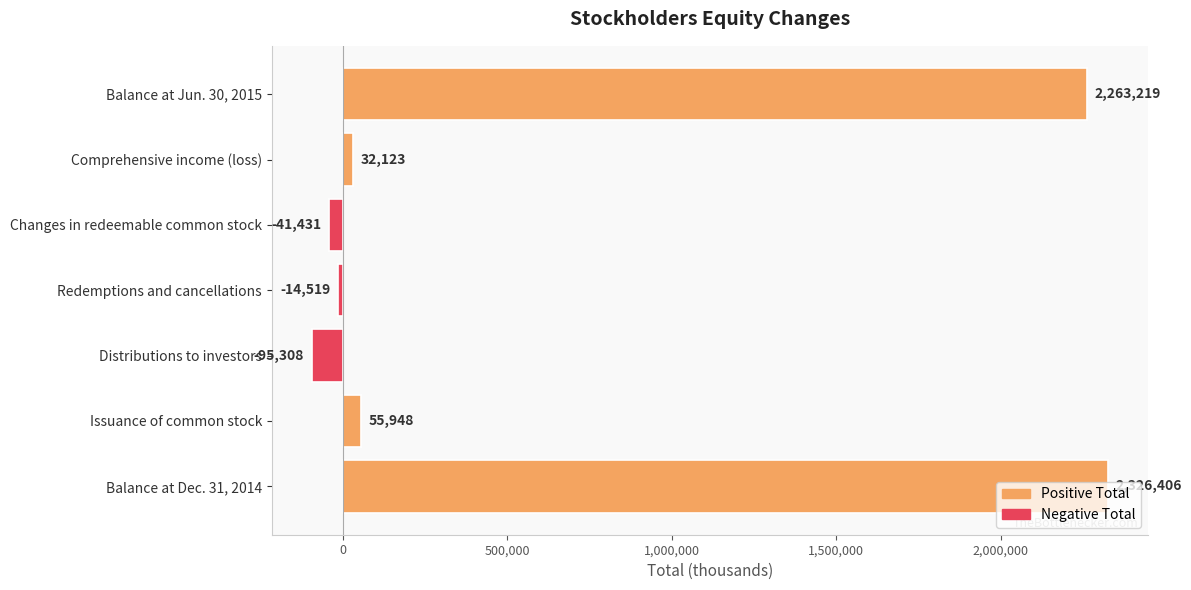

The value at Issuance of common stock is 55948. True or false?

True